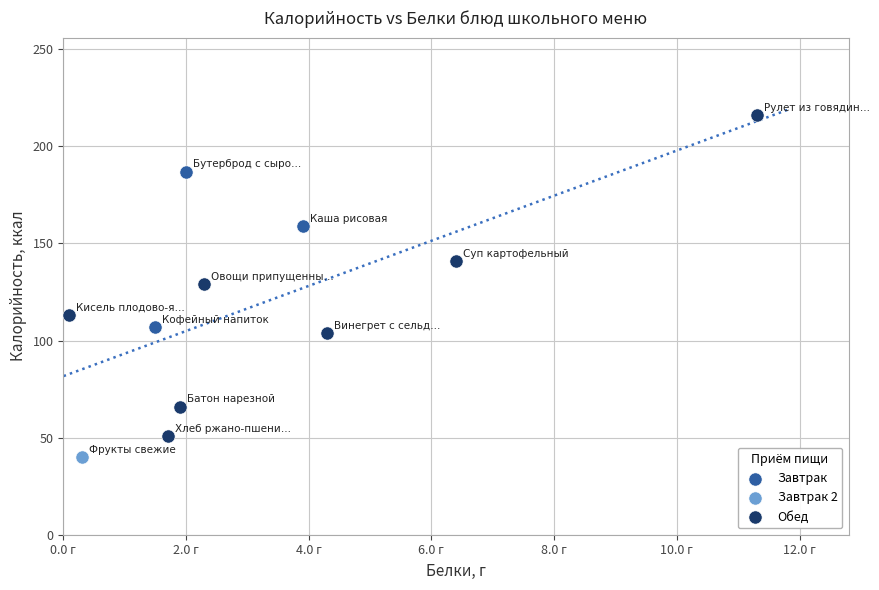

What are all the series names shown in the legend?

Завтрак, Завтрак 2, Обед